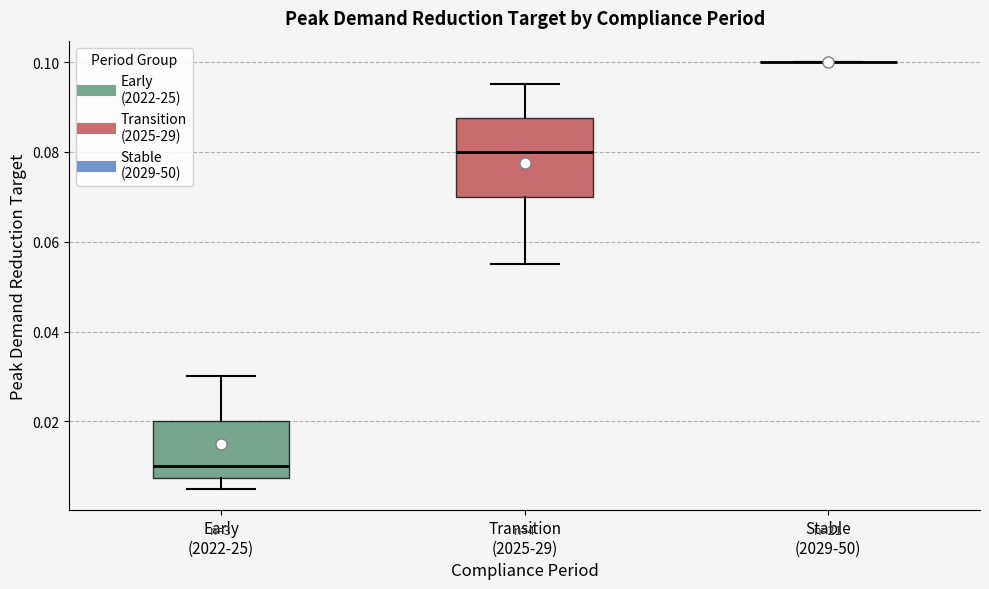

Comparing the boxes themselves (not the whiskers), which one is the tallest?

Transition (2025-29)